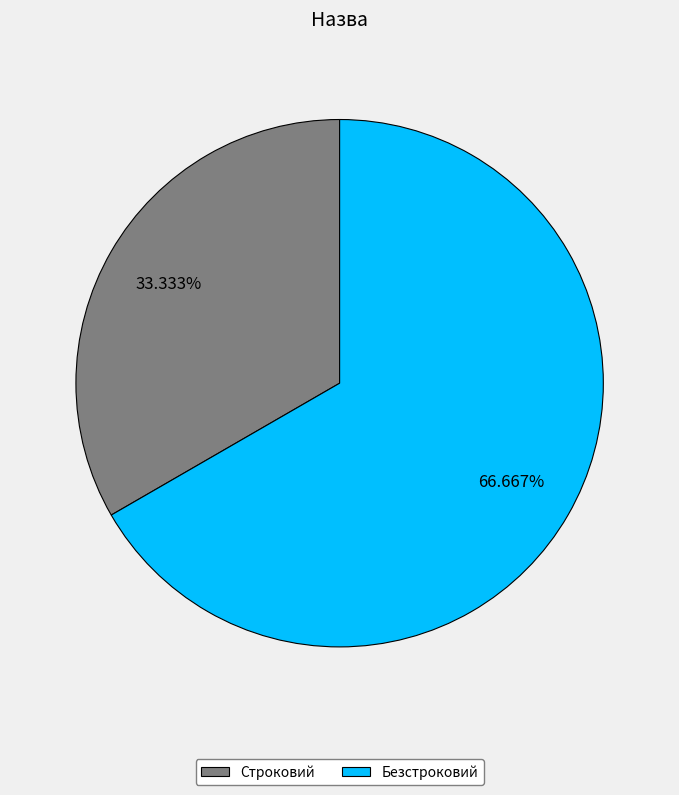

What percentage is NOT represented by Строковий?

66.7%